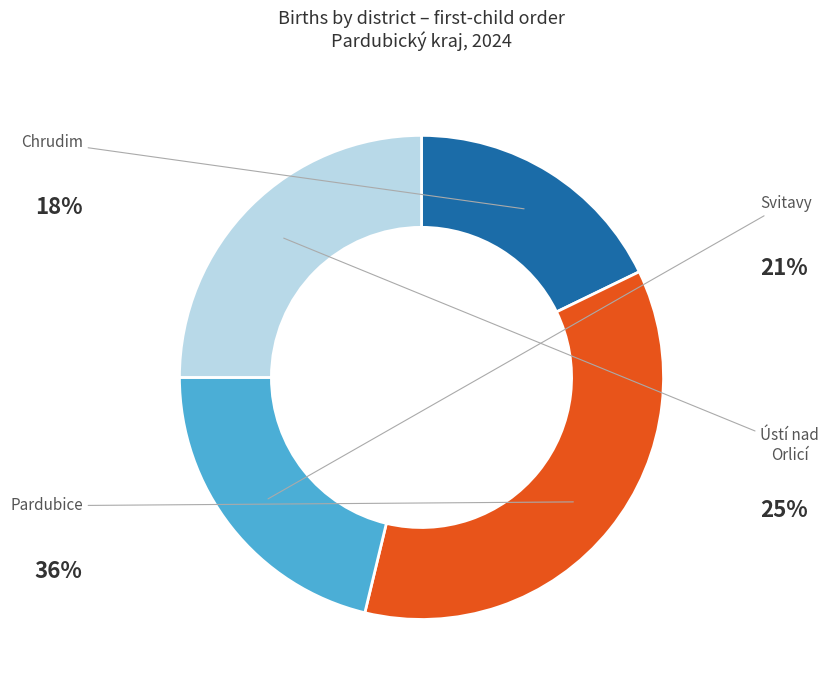

Is there any slice that represents more than half of the pie?

No